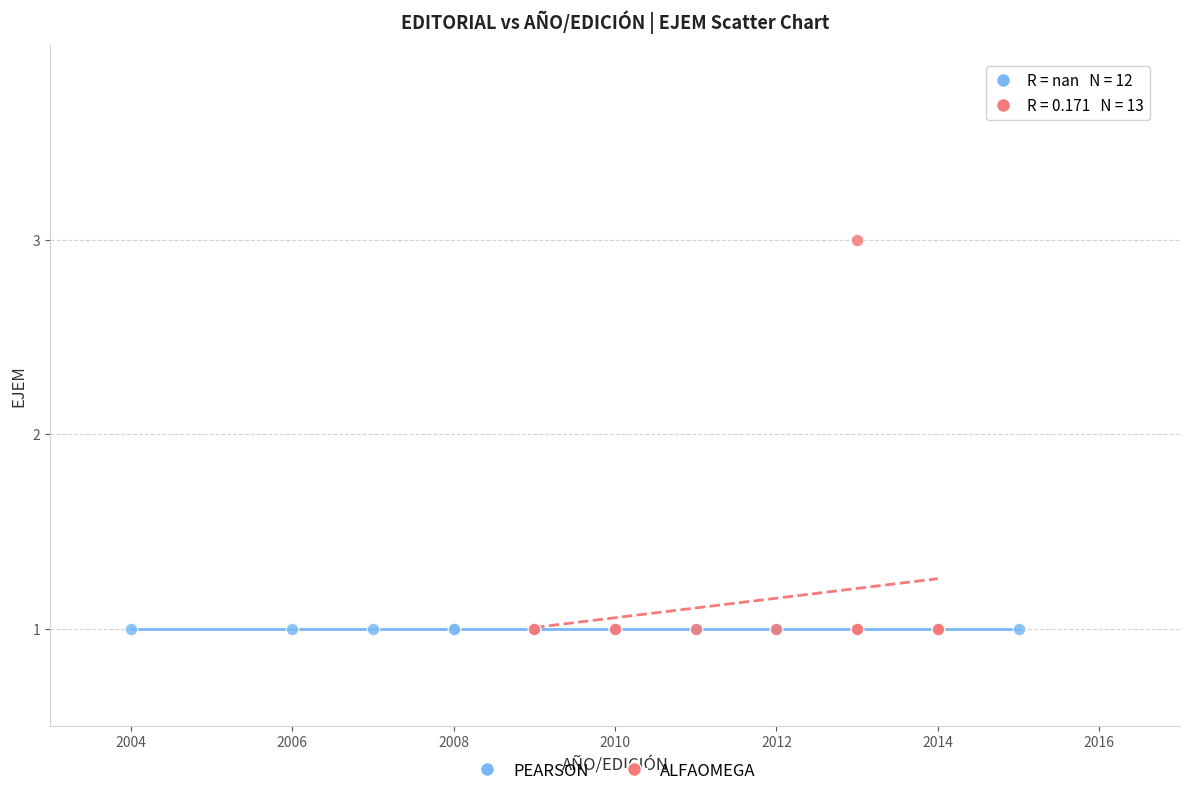

Which series contains the highest Y value?

ALFAOMEGA